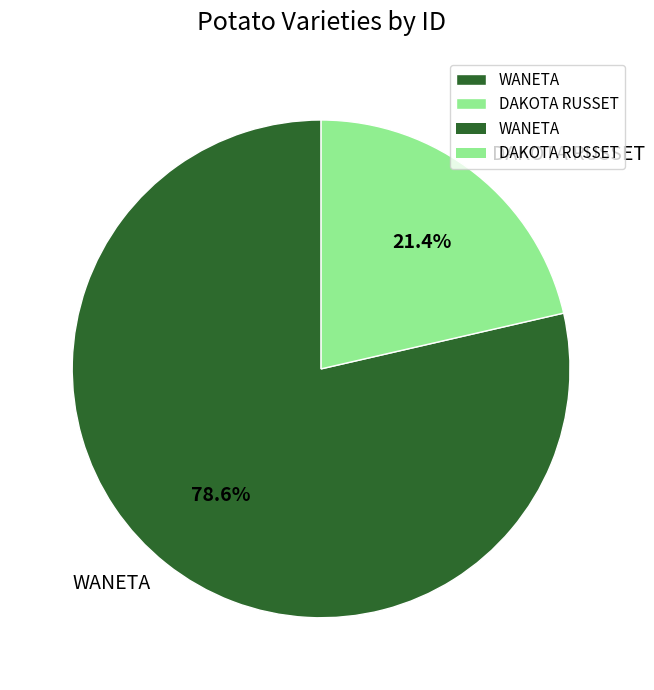

Which category has the smallest portion of the pie?

DAKOTA RUSSET